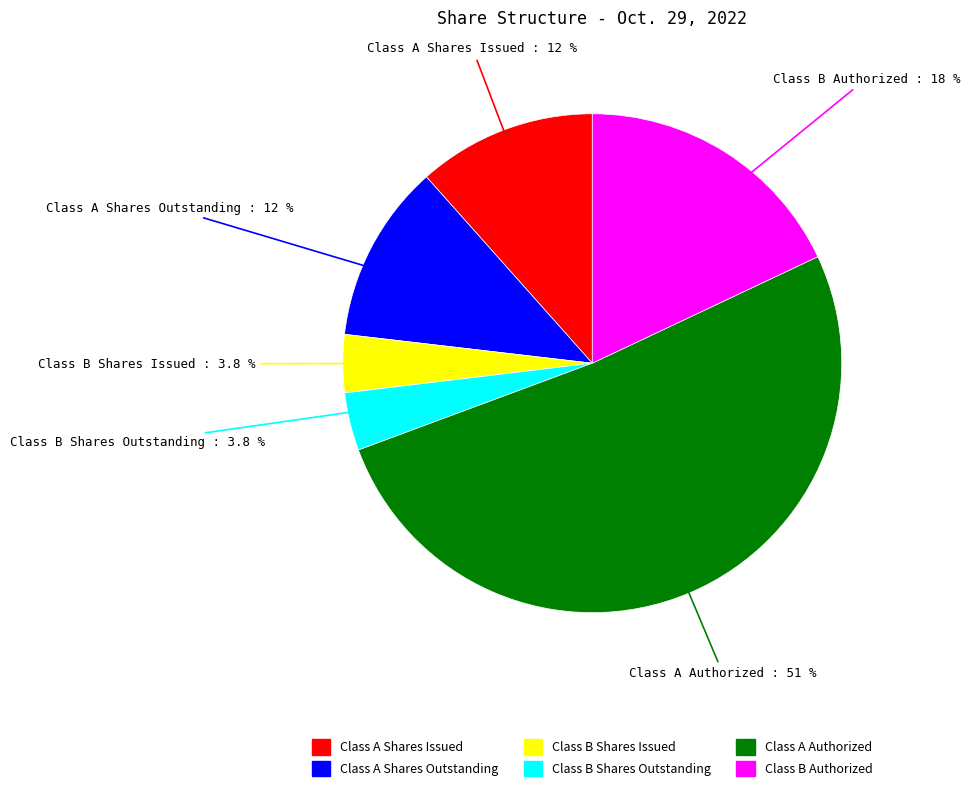

Between Class A Shares Outstanding and Class B Shares Outstanding, which is larger?

Class A Shares Outstanding